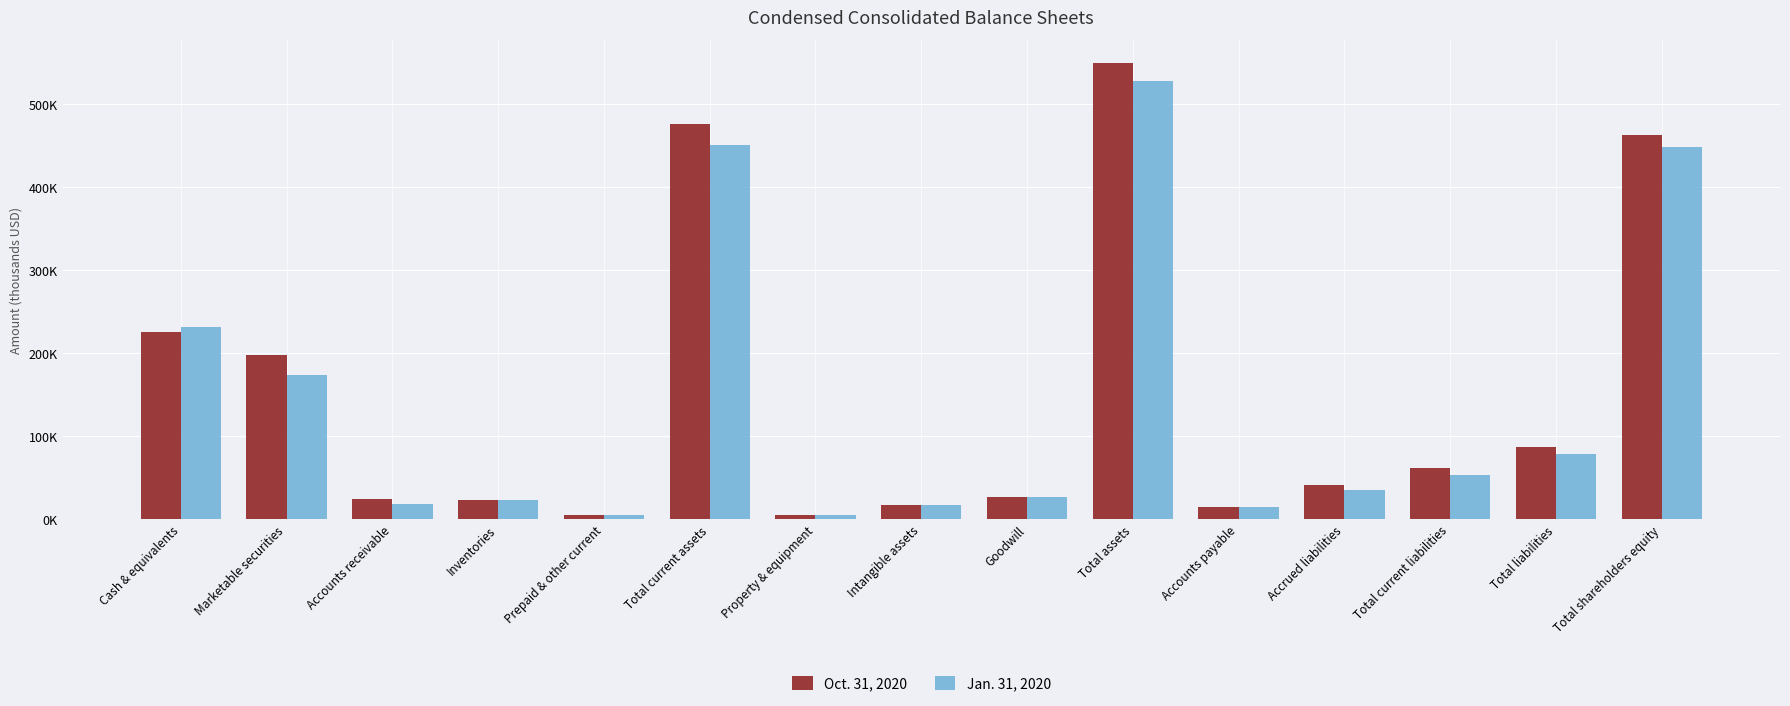

What are all the series names shown in the legend?

Oct. 31, 2020, Jan. 31, 2020